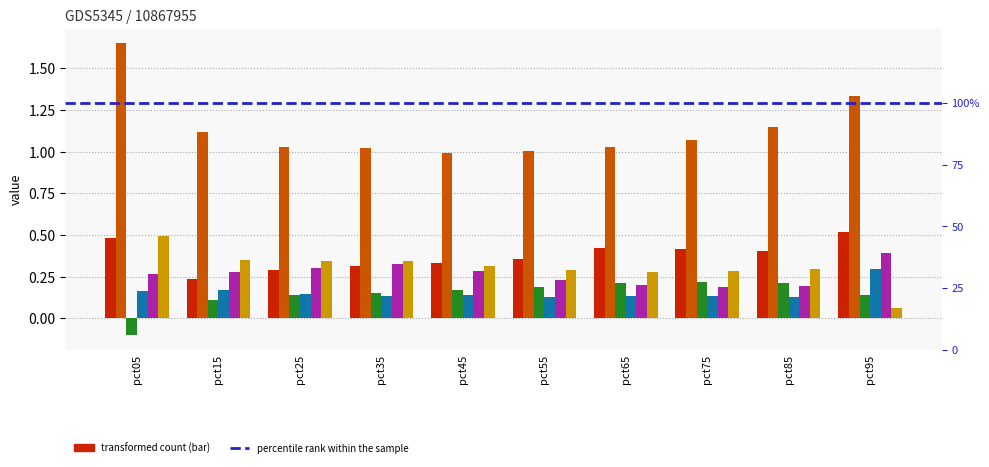

How many groups of bars are there?

10